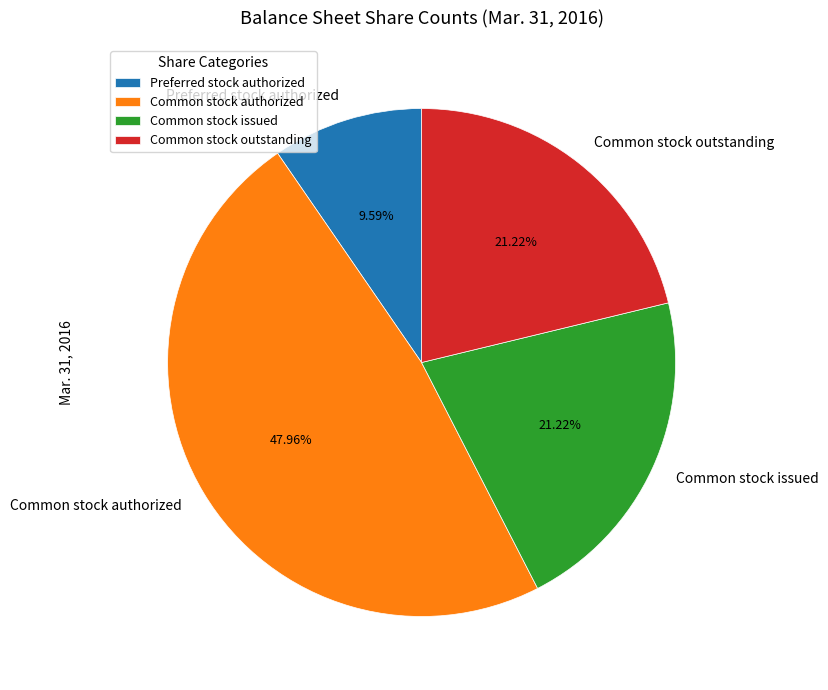

To the nearest percent, what is the difference between the largest and smallest slice percentages?

38%